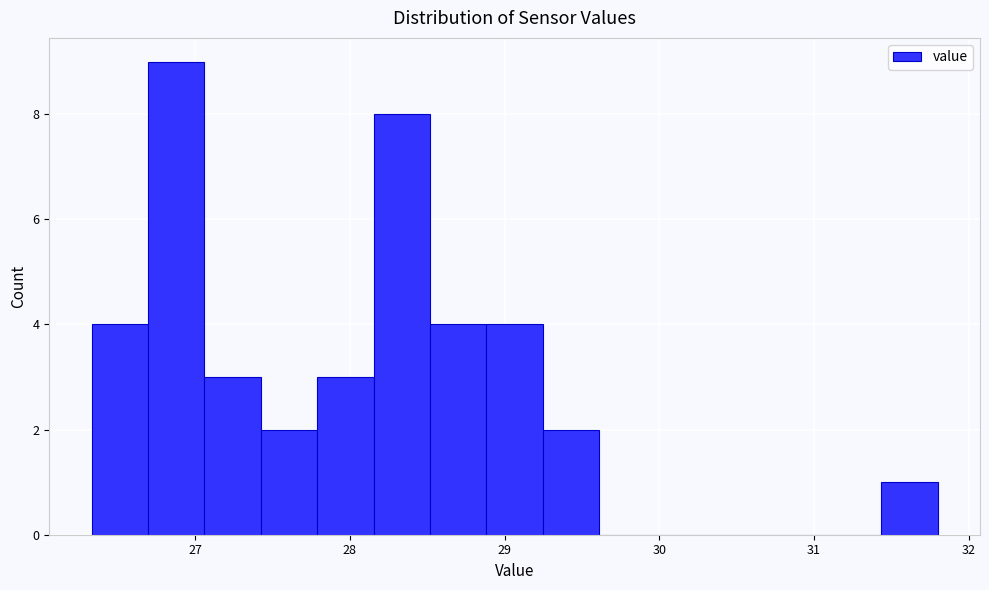

Read against the x-axis, roughly where is the centre of the tallest bar?

26.9